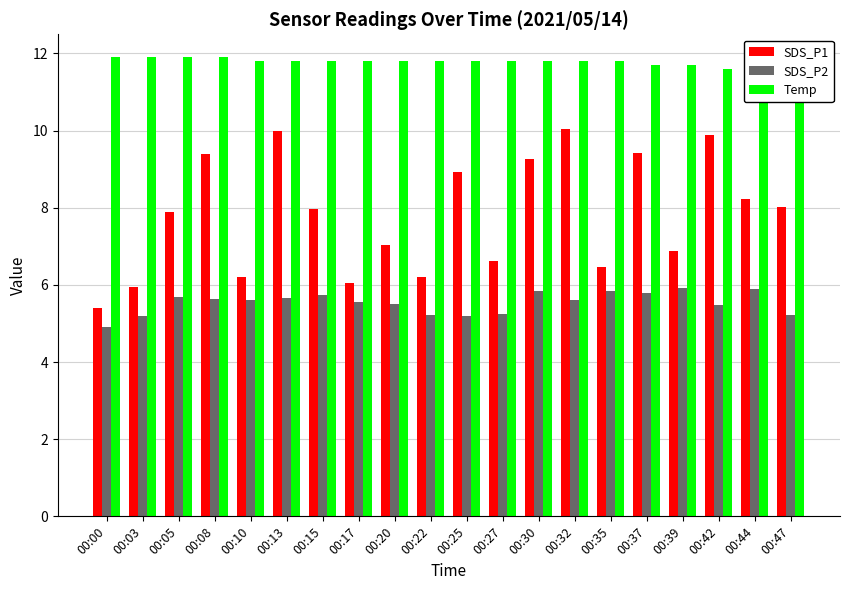

What is the maximum value shown in the chart?

11.9